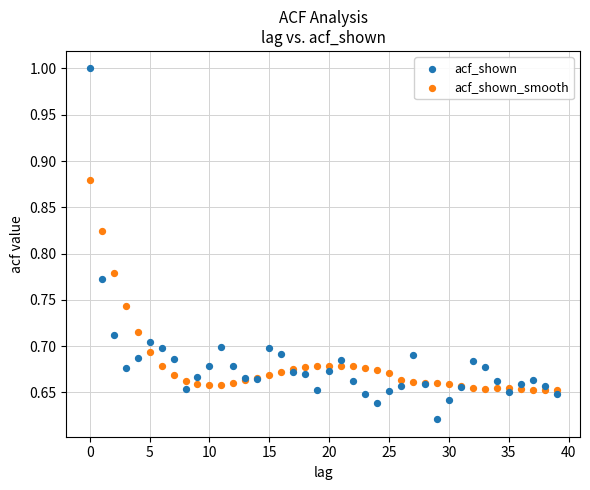

Which series contains the lowest Y value?

acf_shown